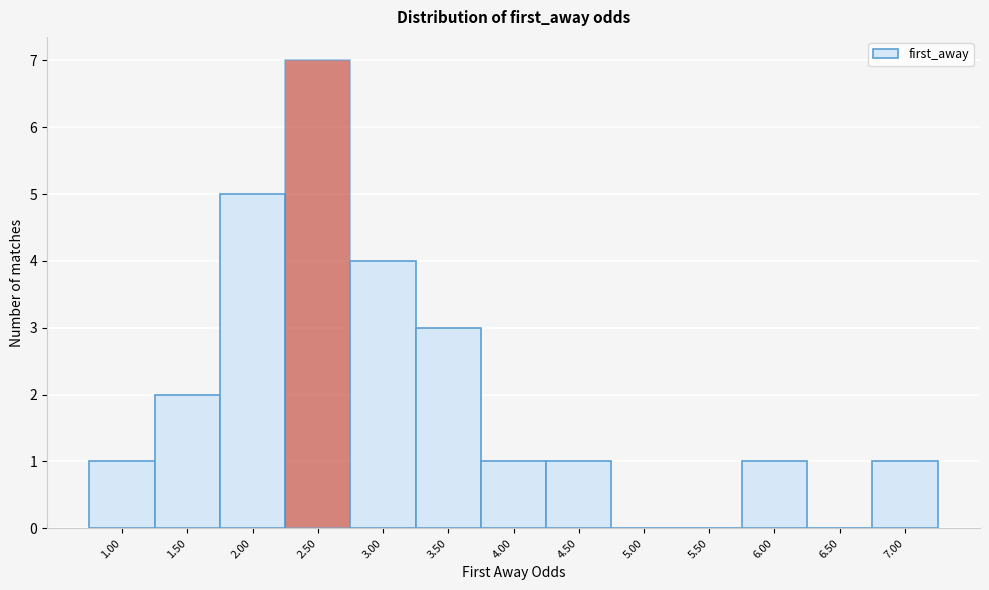

Reading left to right, list all the values displayed in this chart.

1.00=1	1.50=2	2.00=5	2.50=7	3.00=4	3.50=3	4.00=1	4.50=1	5.00=0	5.50=0	6.00=1	6.50=0	7.00=1